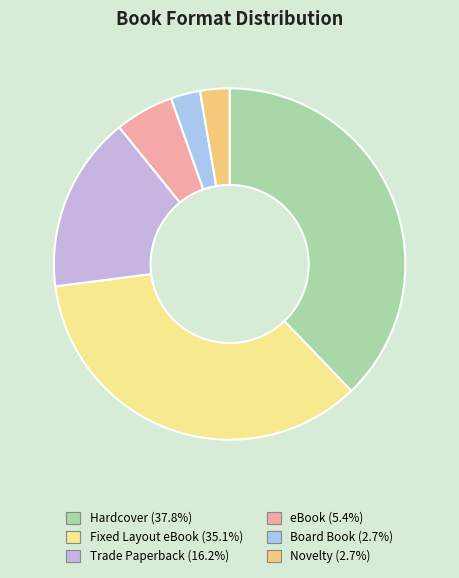

To the nearest percent, what is the difference between the largest and smallest slice percentages?

35%